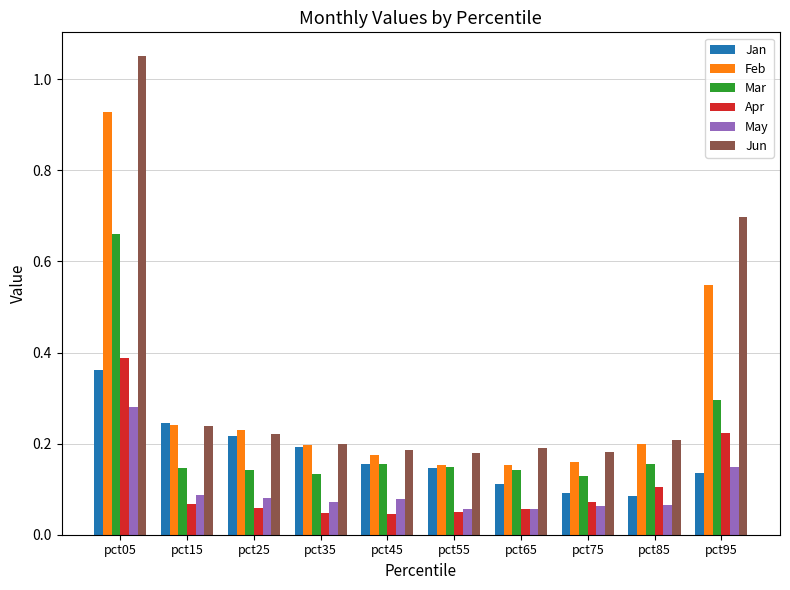

At how many categories does at least one series exceed 0?

10